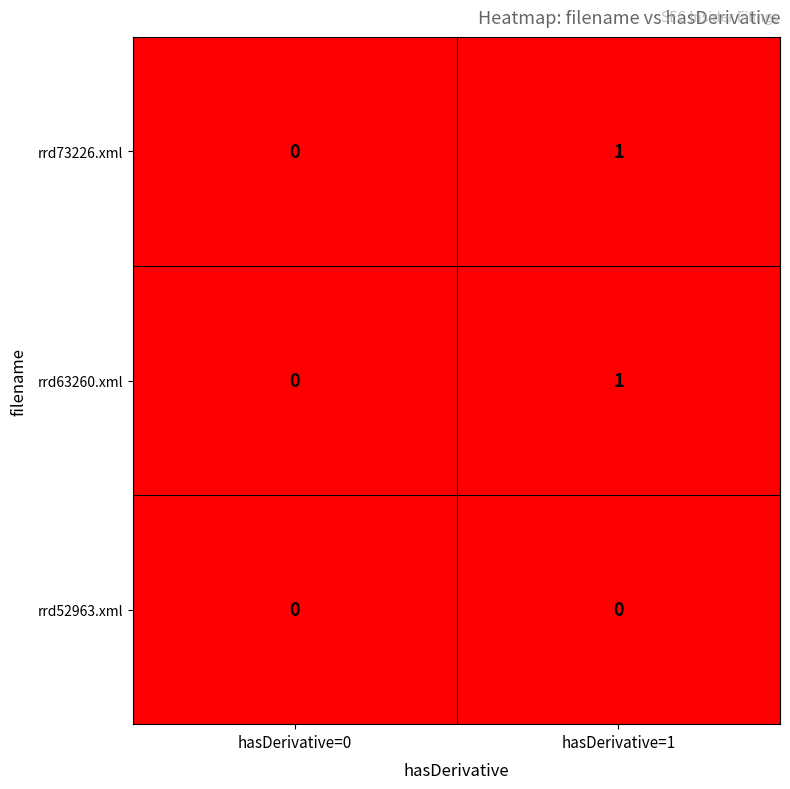

The rrd73226.xml series shows -1 at hasDerivative=0. True or false?

False